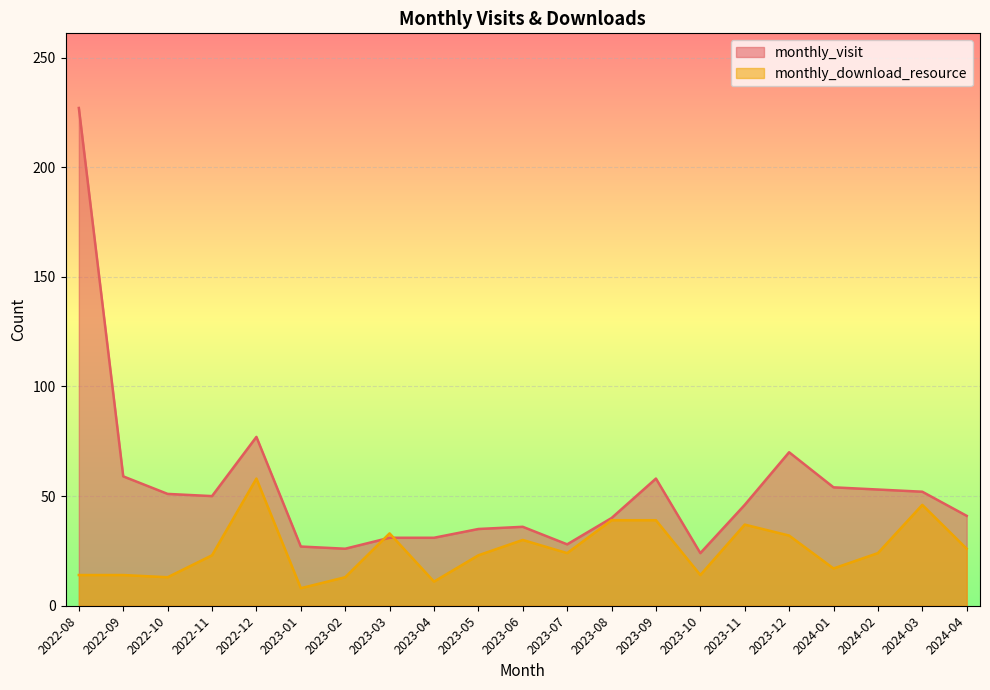

Where does the monthly_visit series first go above 46?

2022-08